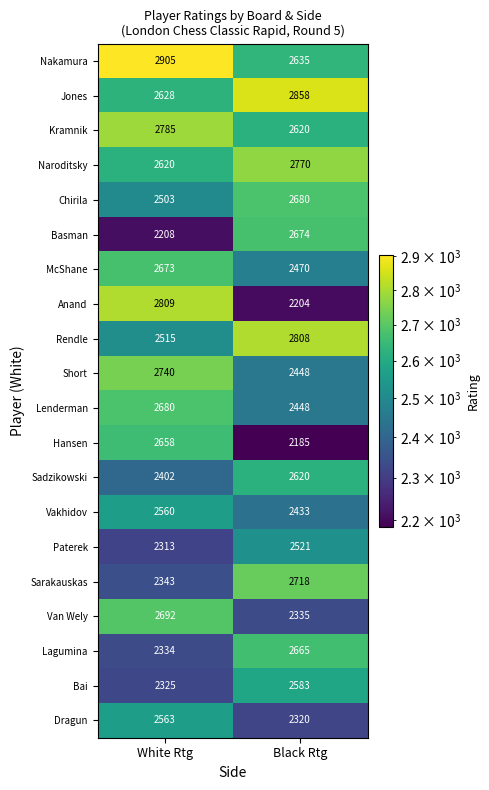

What value does the McShane series have at Black Rtg?

2470